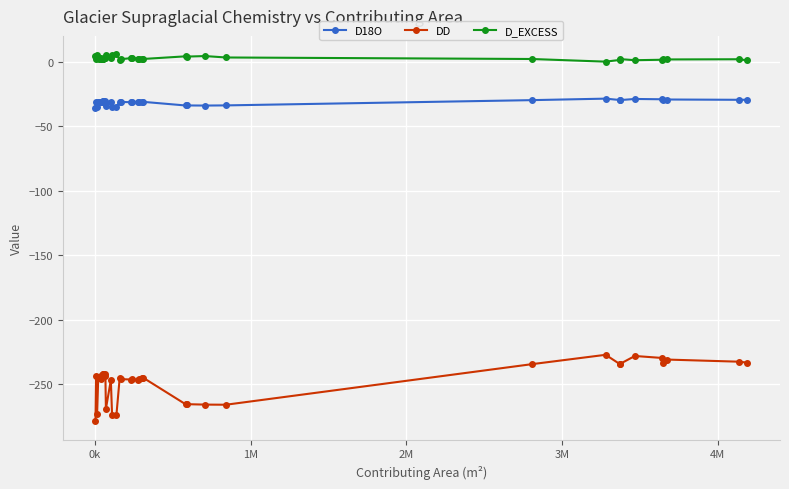

True or false: DD has more than 2 interior local peaks.

True